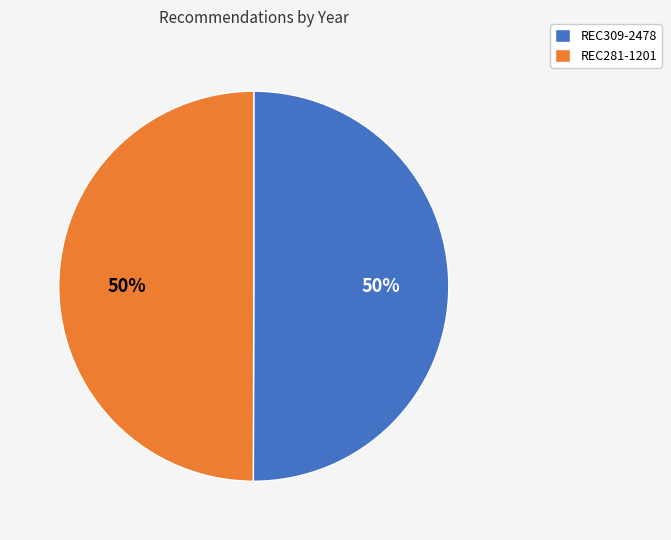

To the nearest percent, what is the average slice percentage?

50%